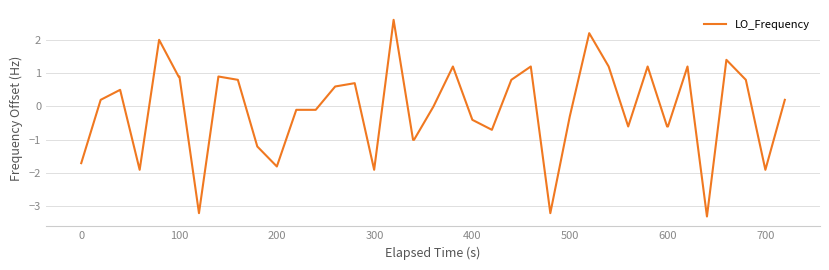

What is the smallest value displayed?

-3.3